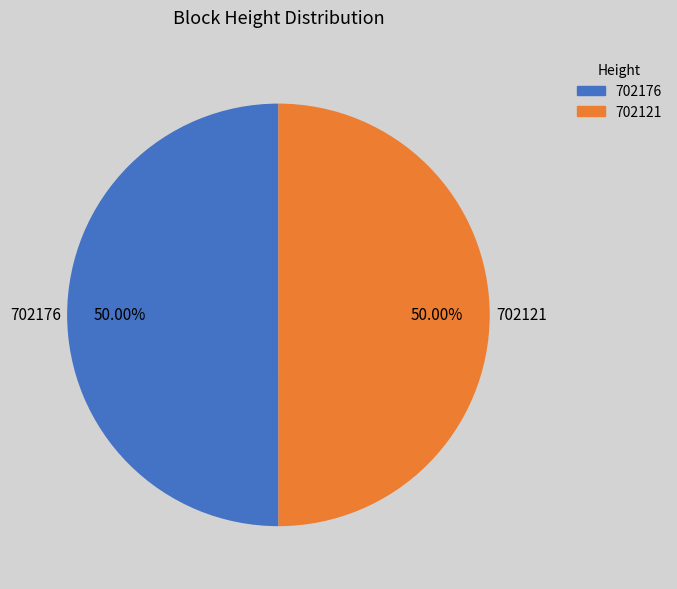

The 702121 slice represents 38% of the pie. True or false?

False